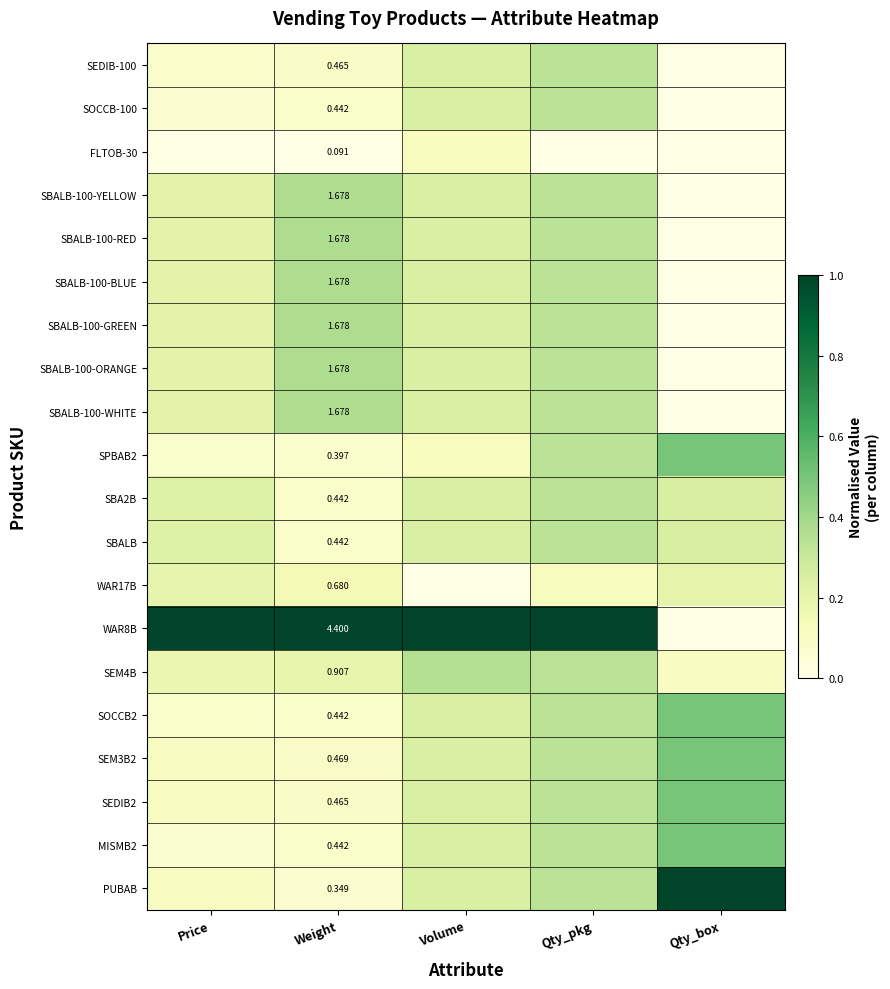

Between Qty_box and Volume, which is larger?

Volume